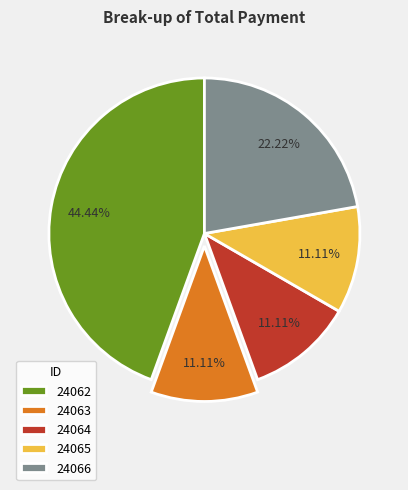

Between 24066 and 24065, which is larger?

24066